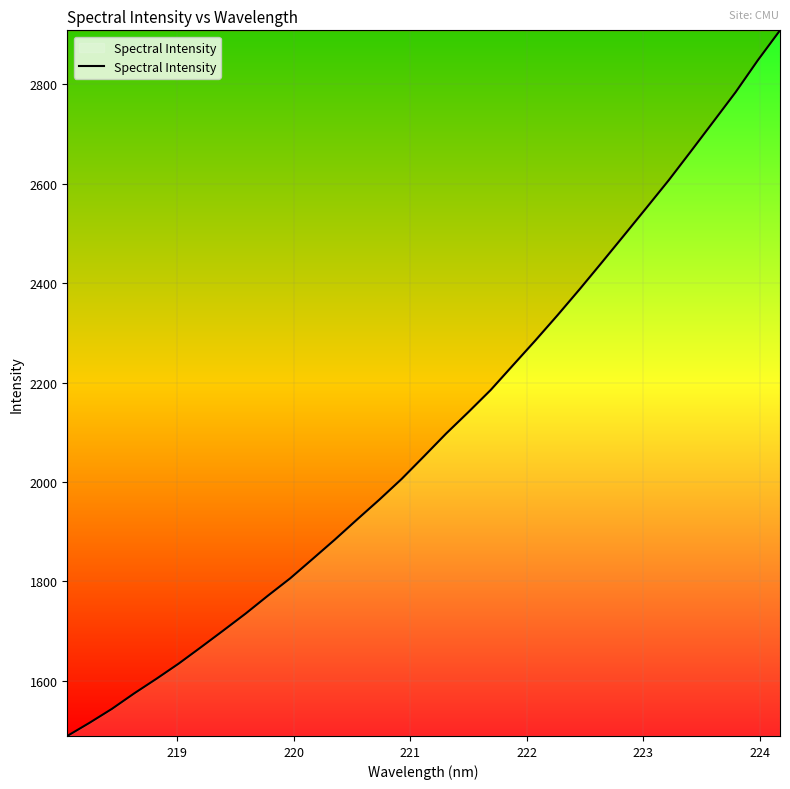

Count the number of values greater than 2051.

17